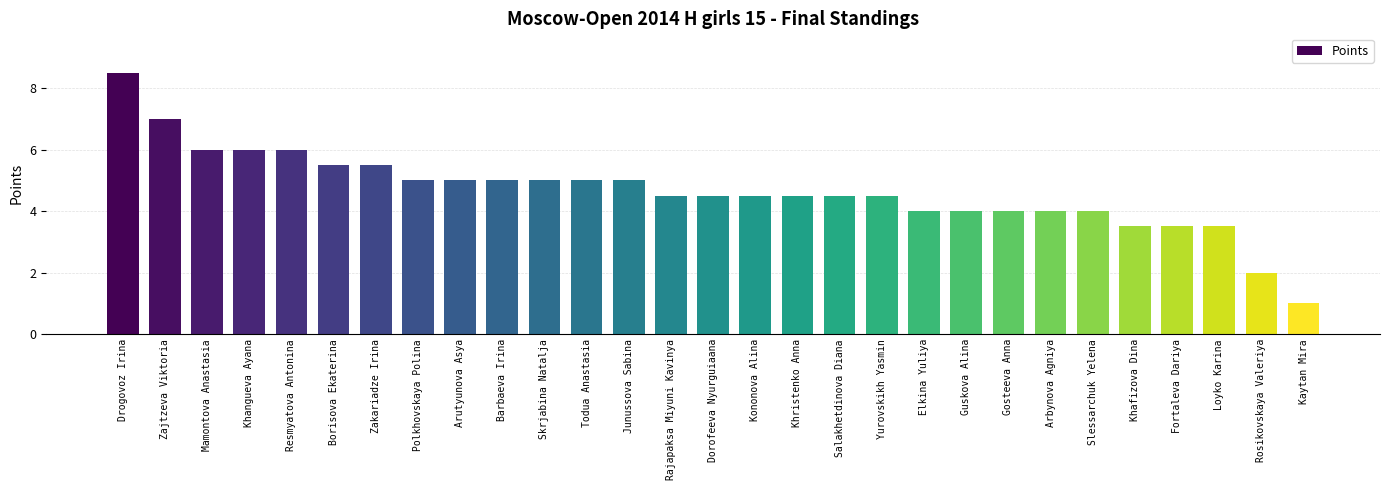

What is the maximum value shown in the chart?

8.5